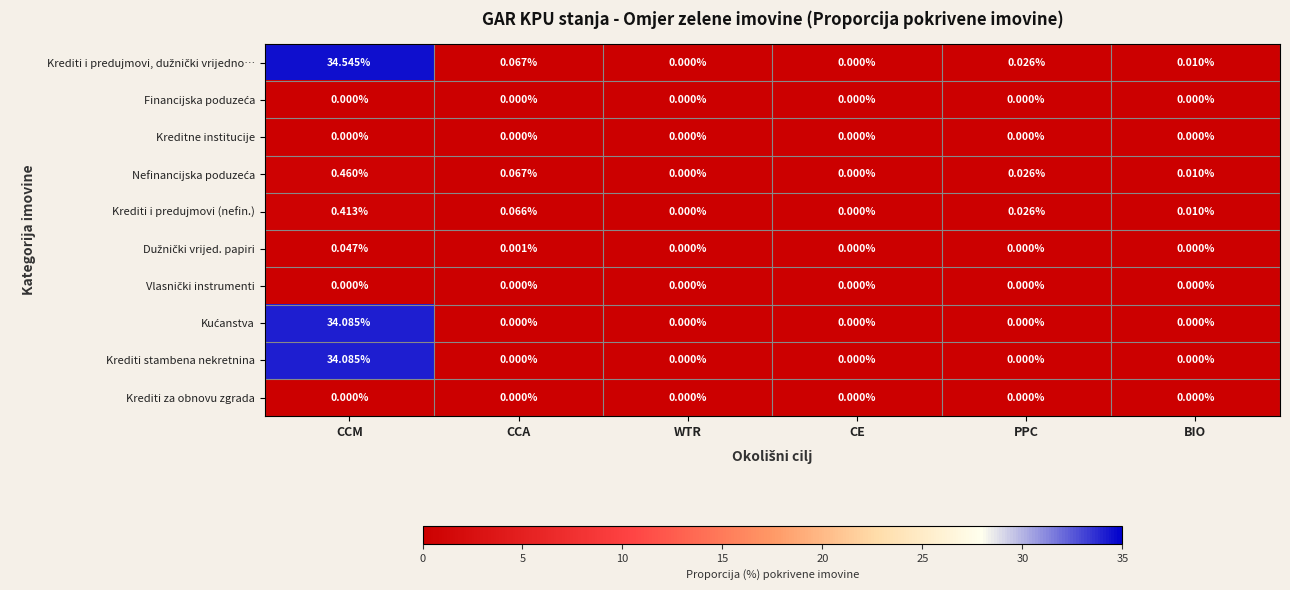

Count the number of data series in this chart.

10